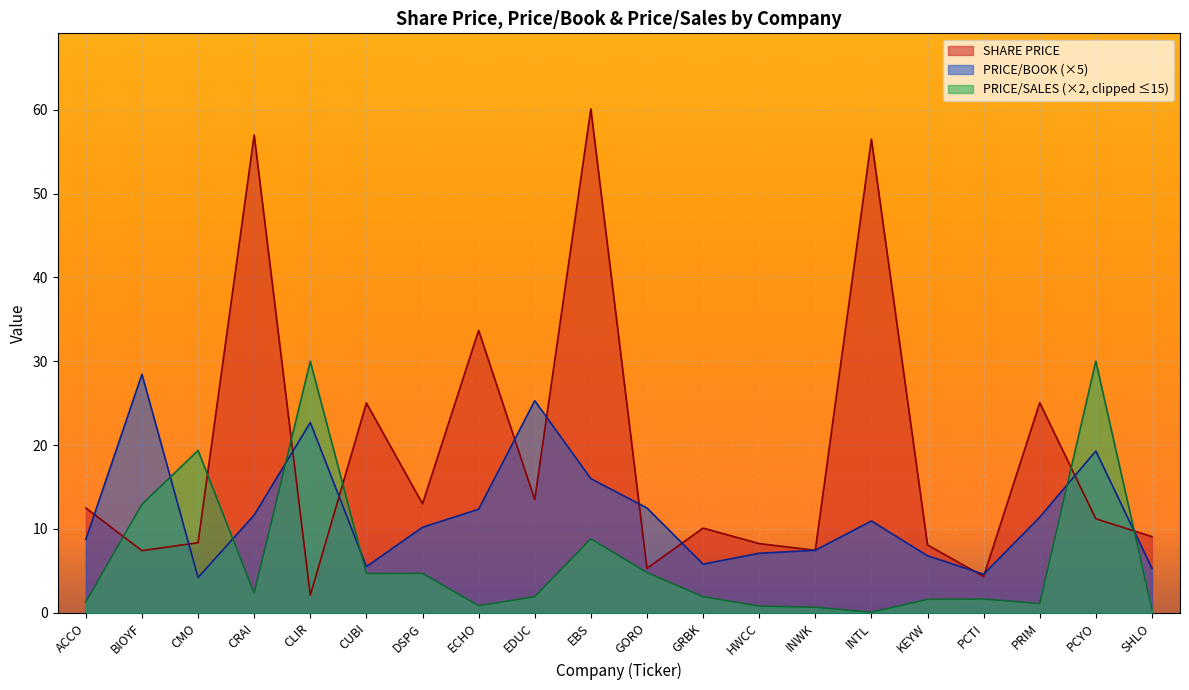

List the labels in order of PRICE/BOOK value, smallest first.

CMO, PCTI, SHLO, CUBI, GRBK, KEYW, HWCC, INWK, ACCO, DSPG, INTL, PRIM, CRAI, ECHO, GORO, EBS, PCYO, CLIR, EDUC, BIOYF